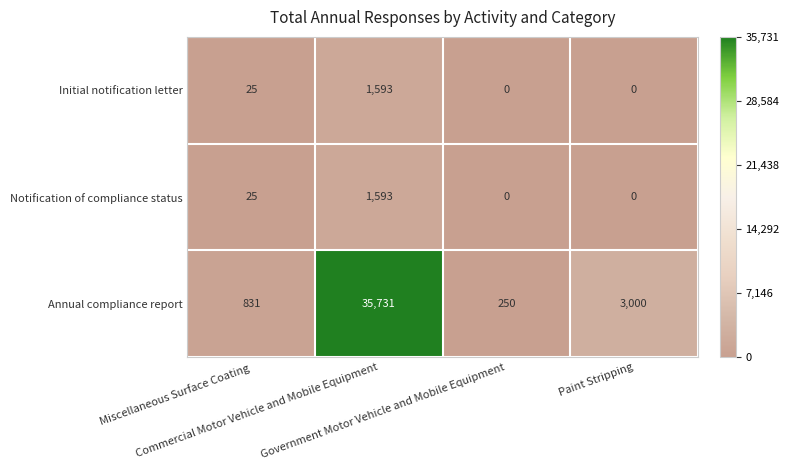

What is the total value across all series at Miscellaneous Surface Coating?

881